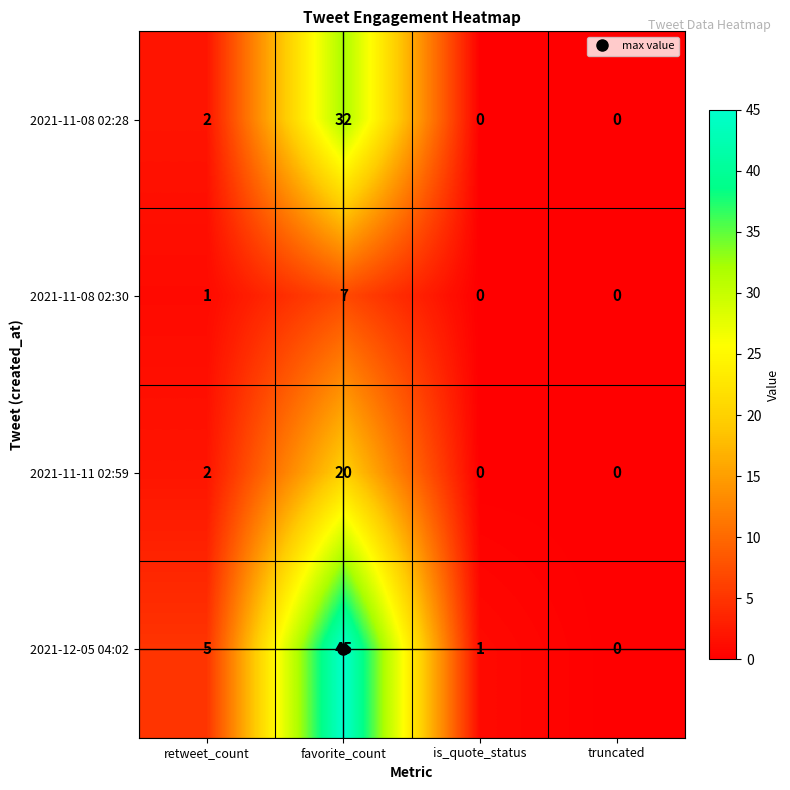

How many values in 2021-12-05 04:02 are above zero?

3